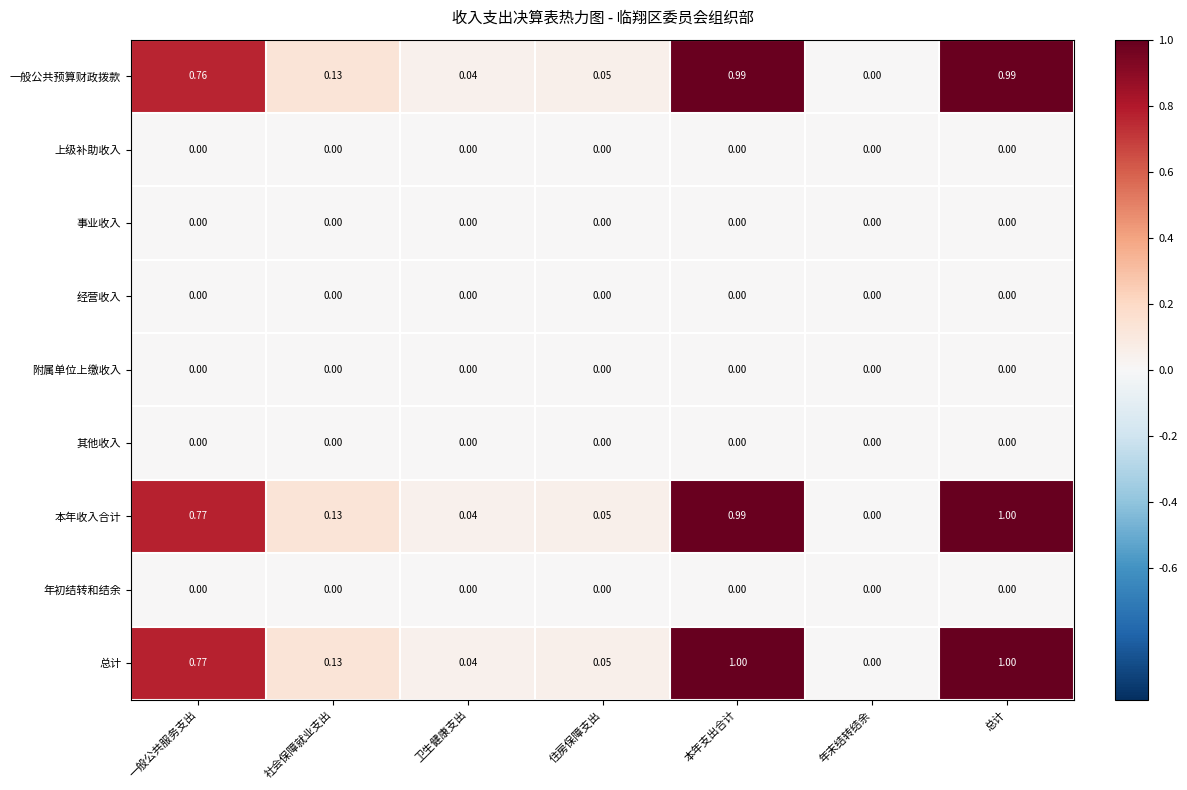

How many categories are shown in the chart?

7